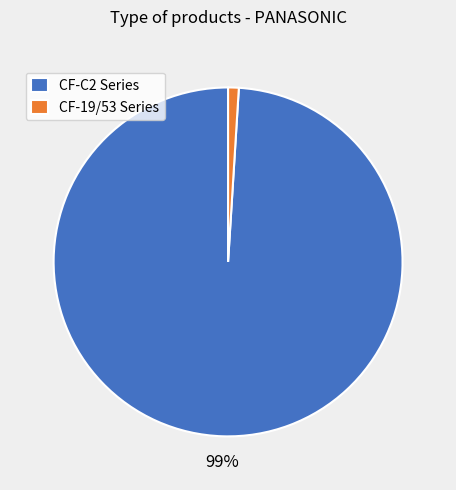

Rank the categories by value from highest to lowest.

CF-C2 Series, CF-19/53 Series